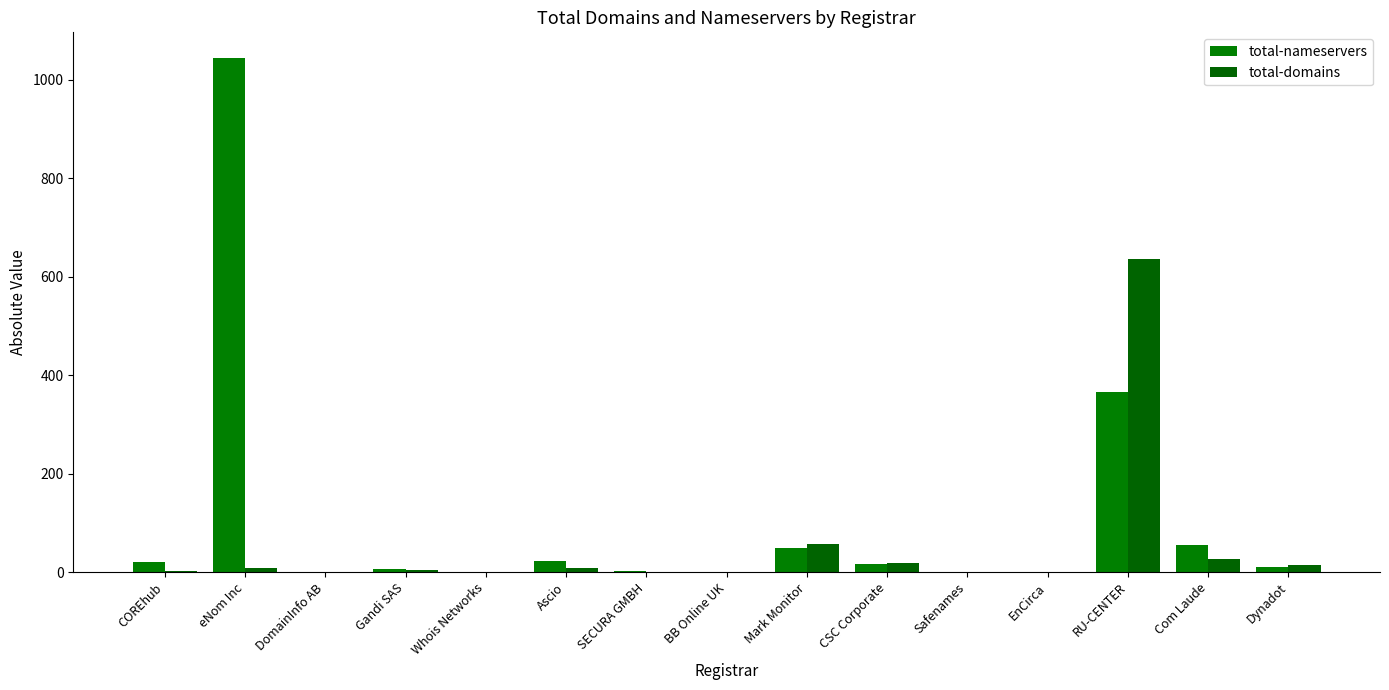

How many data points does each series have?

15